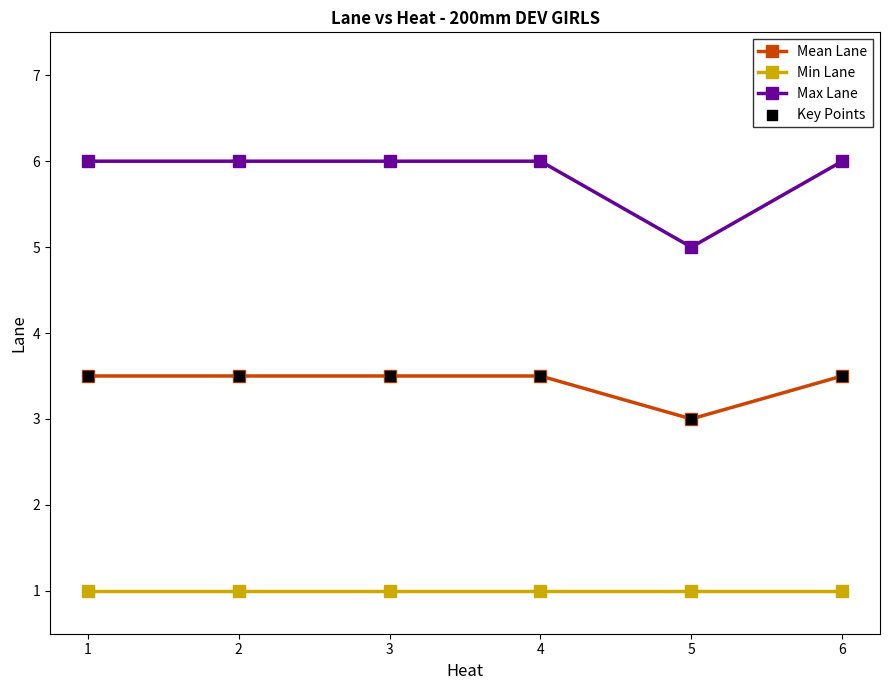

Which series has the largest range (max minus min)?

Max Lane